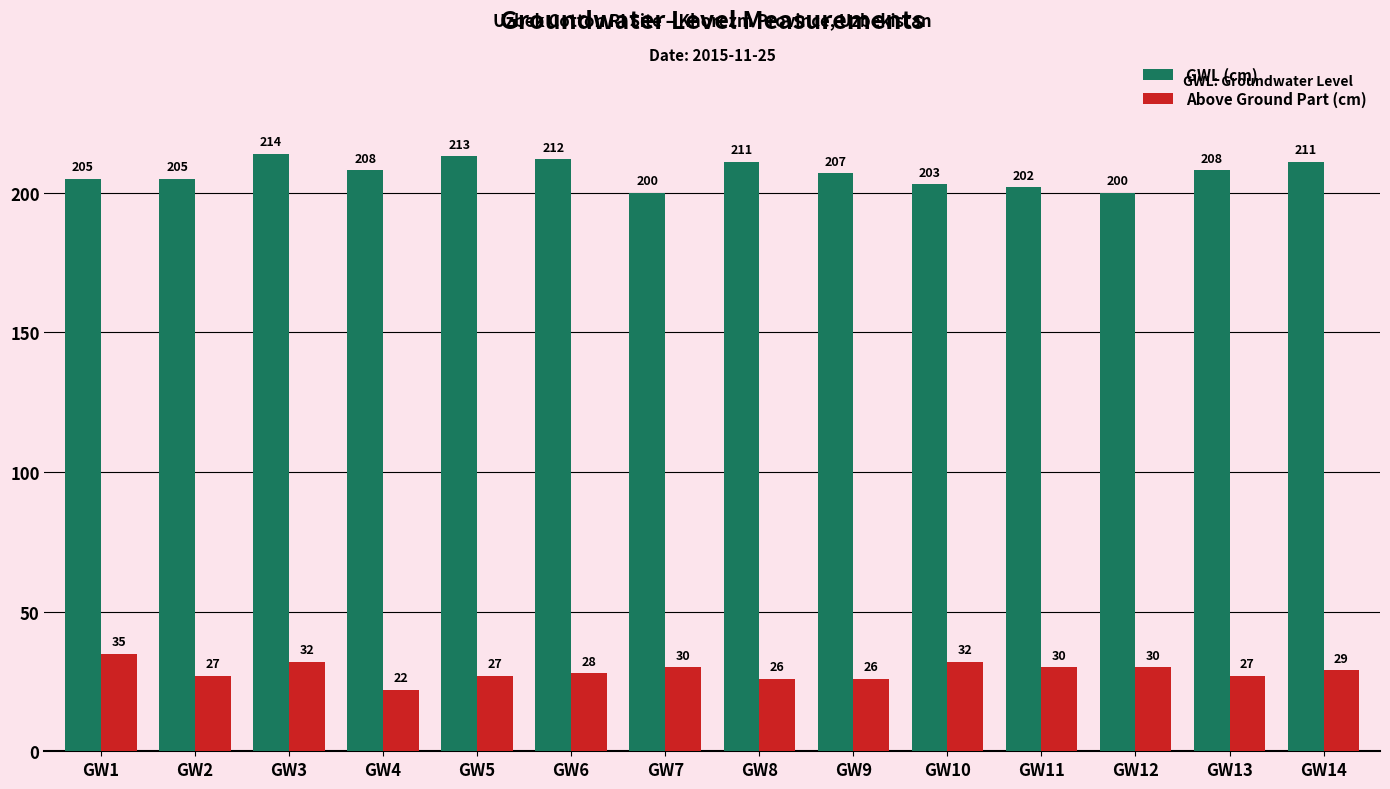

What is the difference between the maximum and minimum values in the GWL (cm) series?

14